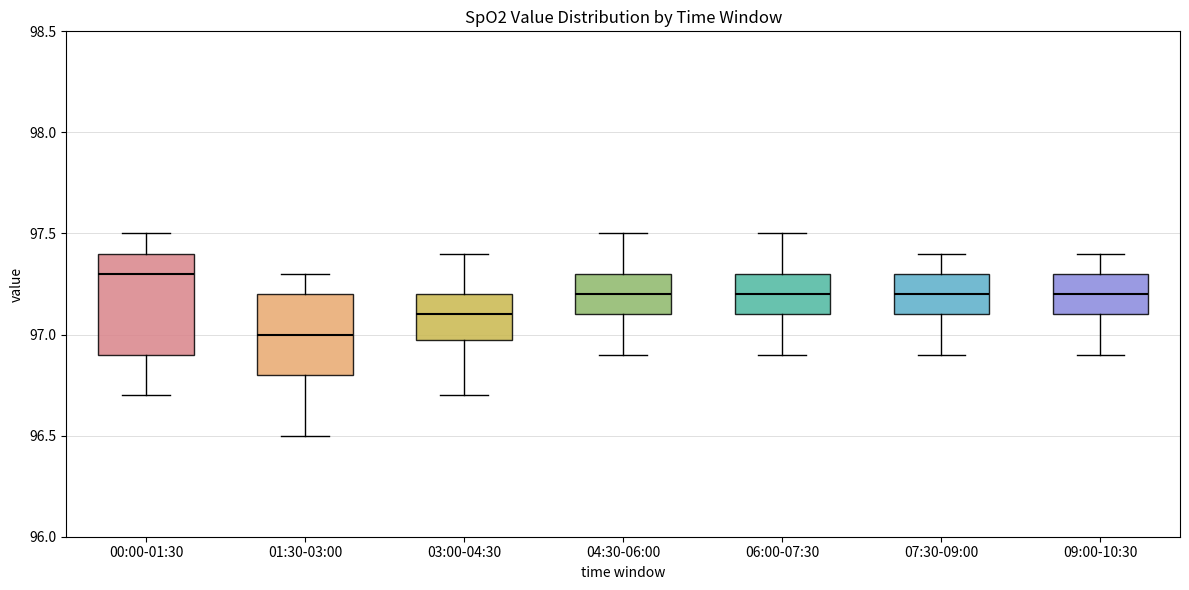

Reading left to right, read every box against the y-axis: the position of its median line, the range the box covers, and the ends of its whiskers. The values are not printed on the chart, so give them approximately, as read against the axis.

00:00-01:30: median 97.3, box 96.9 to 97.4, whiskers 96.7 to 97.5
01:30-03:00: median 97.0, box 96.8 to 97.2, whiskers 96.5 to 97.3
03:00-04:30: median 97.1, box 97.0 to 97.2, whiskers 96.7 to 97.4
04:30-06:00: median 97.2, box 97.1 to 97.3, whiskers 96.9 to 97.5
06:00-07:30: median 97.2, box 97.1 to 97.3, whiskers 96.9 to 97.5
07:30-09:00: median 97.2, box 97.1 to 97.3, whiskers 96.9 to 97.4
09:00-10:30: median 97.2, box 97.1 to 97.3, whiskers 96.9 to 97.4